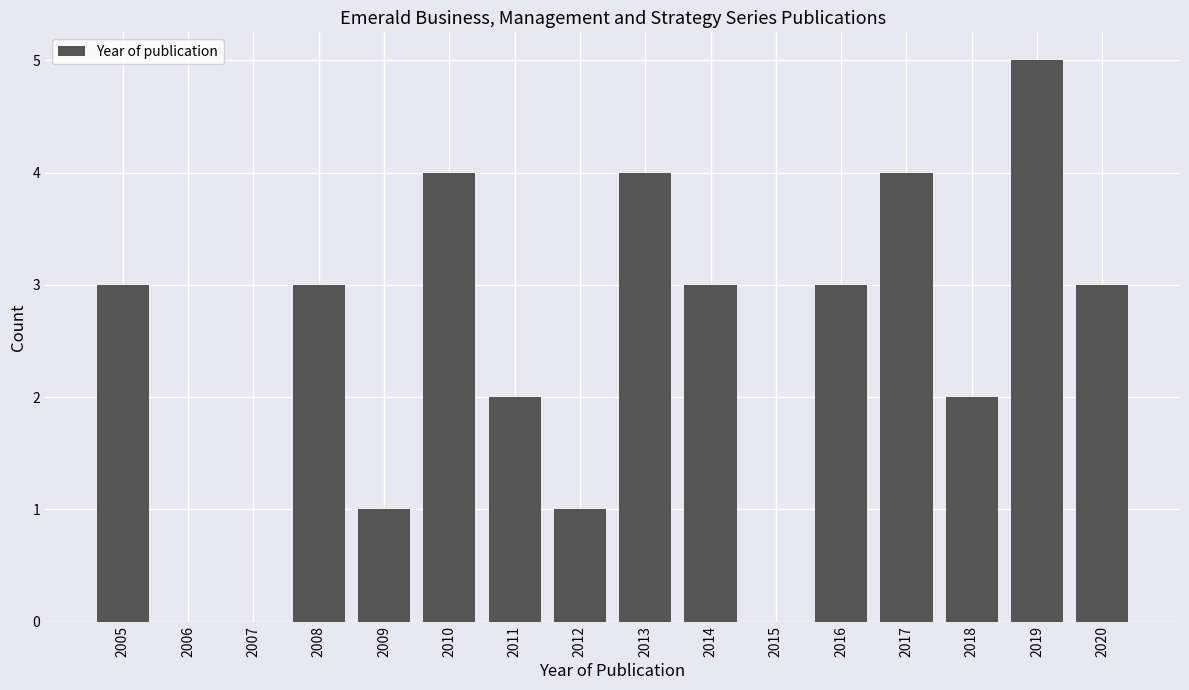

Reading left to right, transcribe all the data shown in this chart.

2005=3	2006=0	2007=0	2008=3	2009=1	2010=4	2011=2	2012=1	2013=4	2014=3	2015=0	2016=3	2017=4	2018=2	2019=5	2020=3